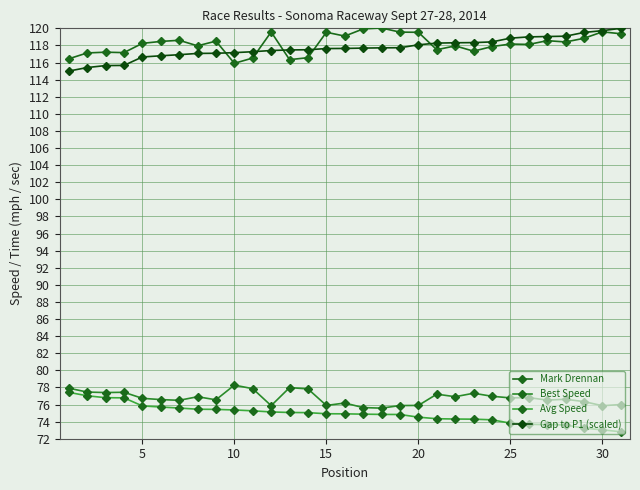

True or false: Avg Speed and Best Speed cross at least once.

False